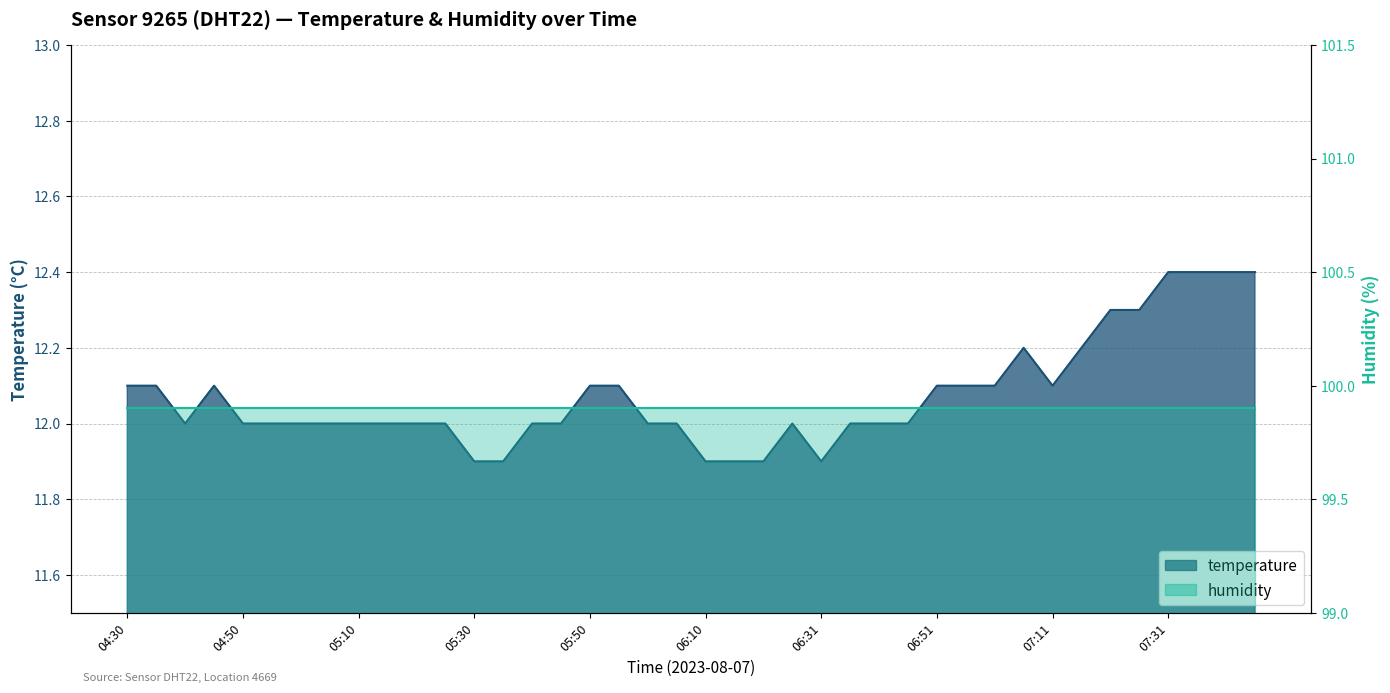

Is it true that the value at 05:30 is 4.1?

False